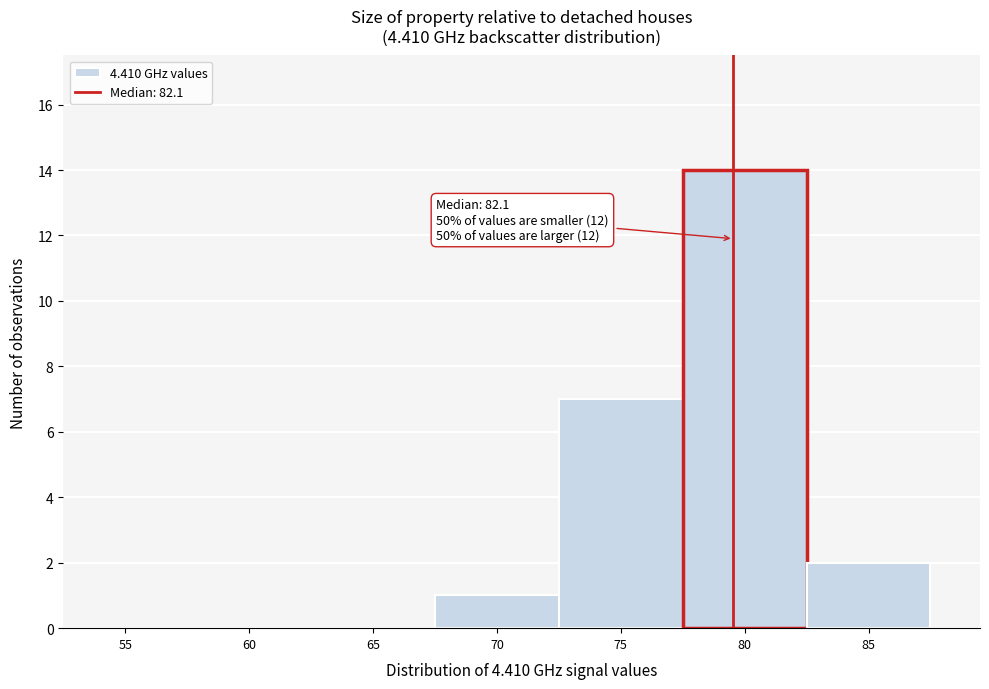

Reading left to right, what are all the values shown in this chart?

55=0	60=0	65=0	70=1	75=7	80=14	85=2